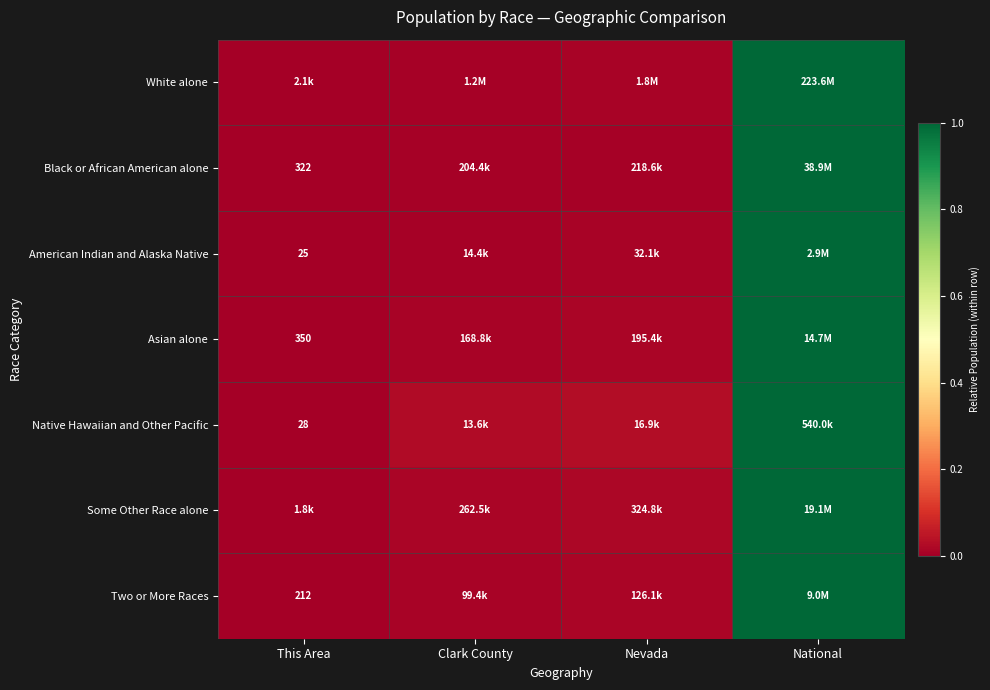

Which category has the lowest value across all series?

This Area